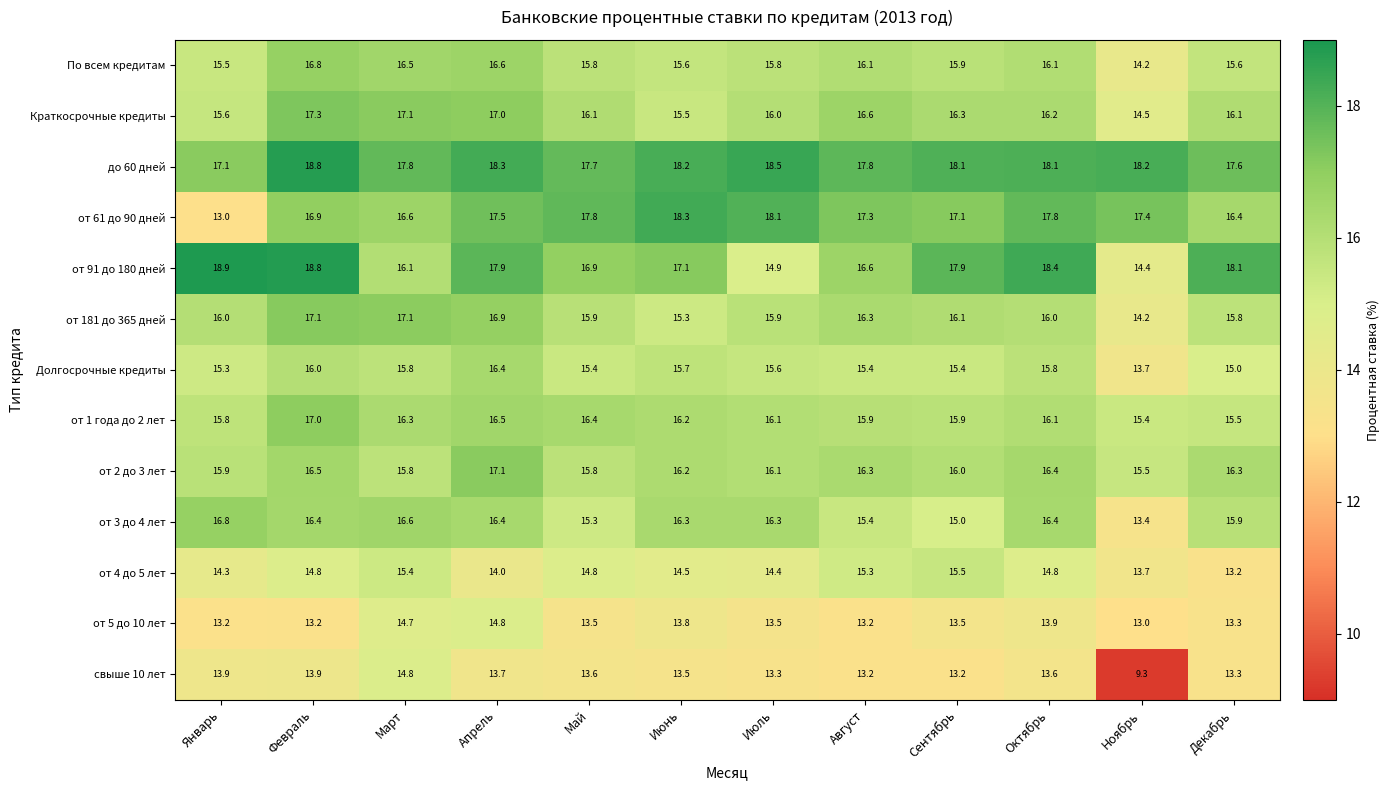

What is the difference between the highest and lowest values at Февраль?

5.6